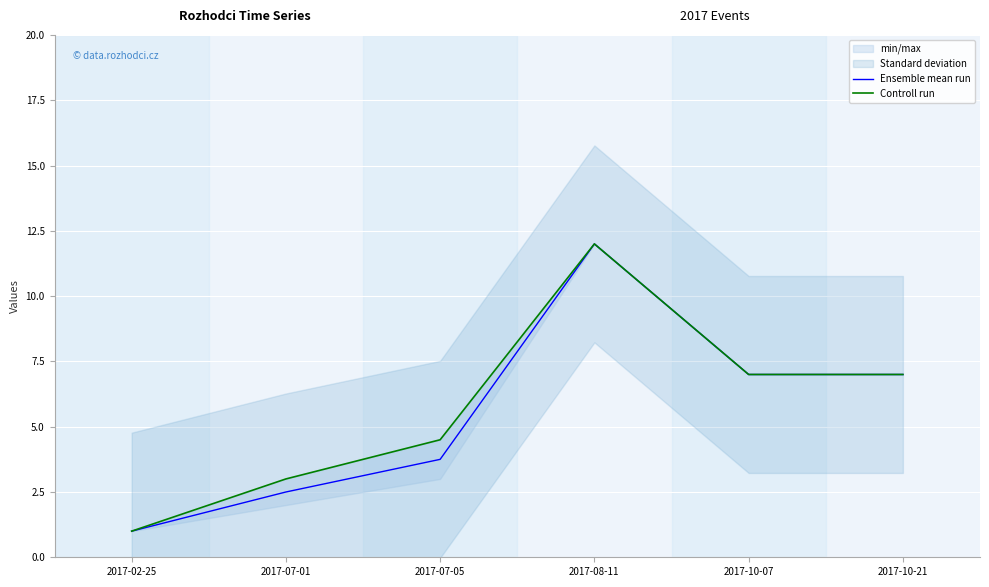

Reading left to right, what are all the values shown in this chart?

Ensemble mean run: 1.0	2.5	3.8	12.0	7.0	7.0
Controll run: 1.0	3.0	4.5	12.0	7.0	7.0